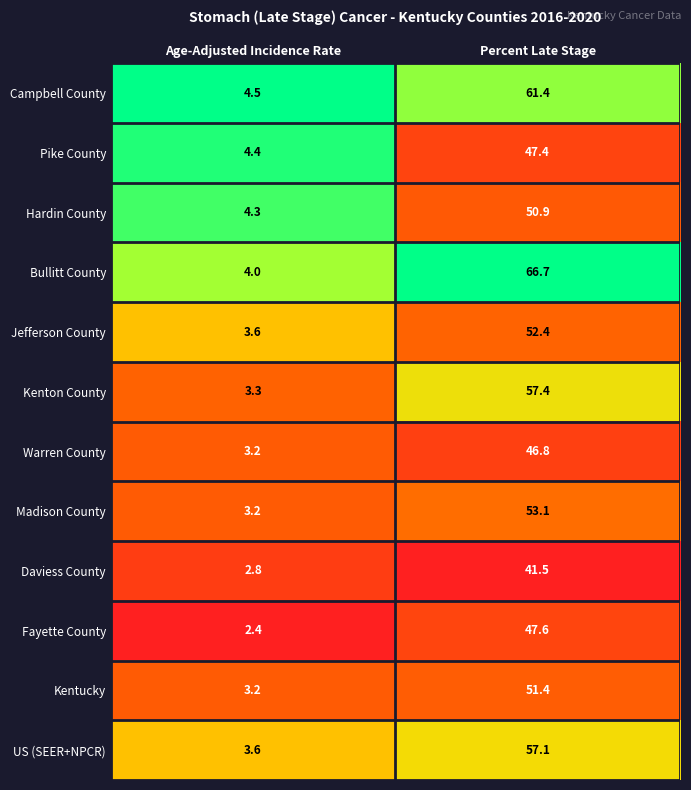

The value of Daviess County at Age-Adjusted Incidence Rate is 3.9. True or false?

False